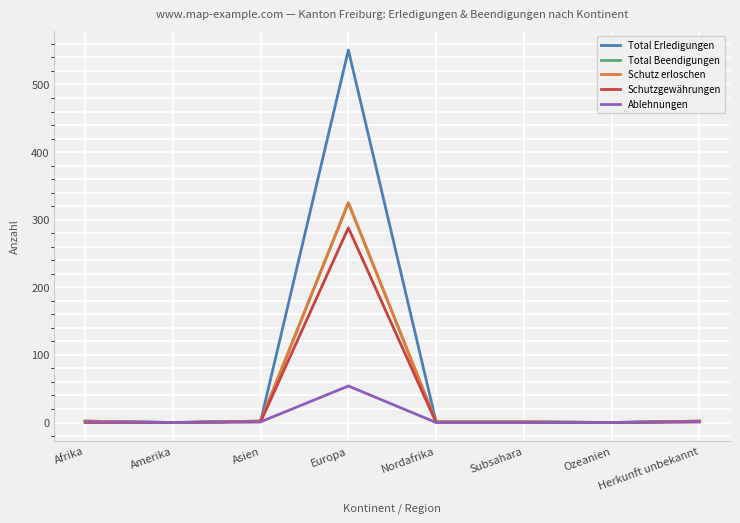

Is this an area chart (filled region under the line)?

No